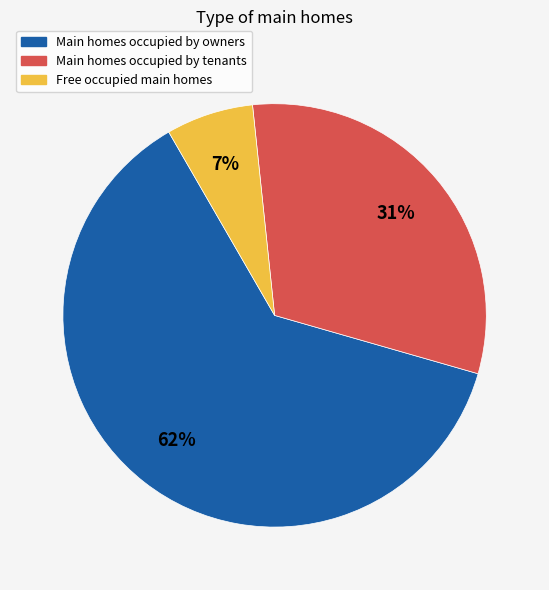

To the nearest percent, what is the average slice percentage?

33%